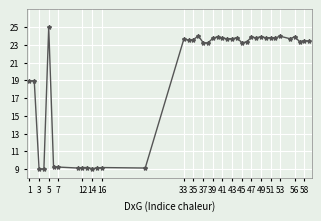

What is the greatest value displayed?

25.0